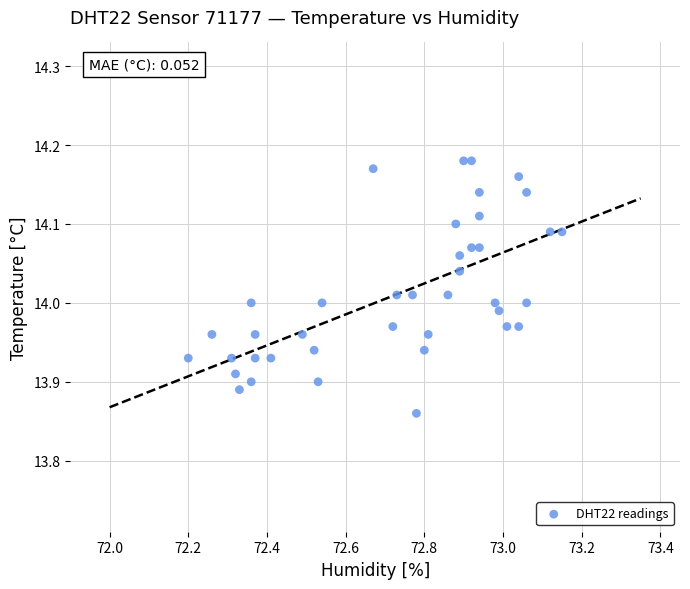

What is the range of X values (max minus min)?

1.0